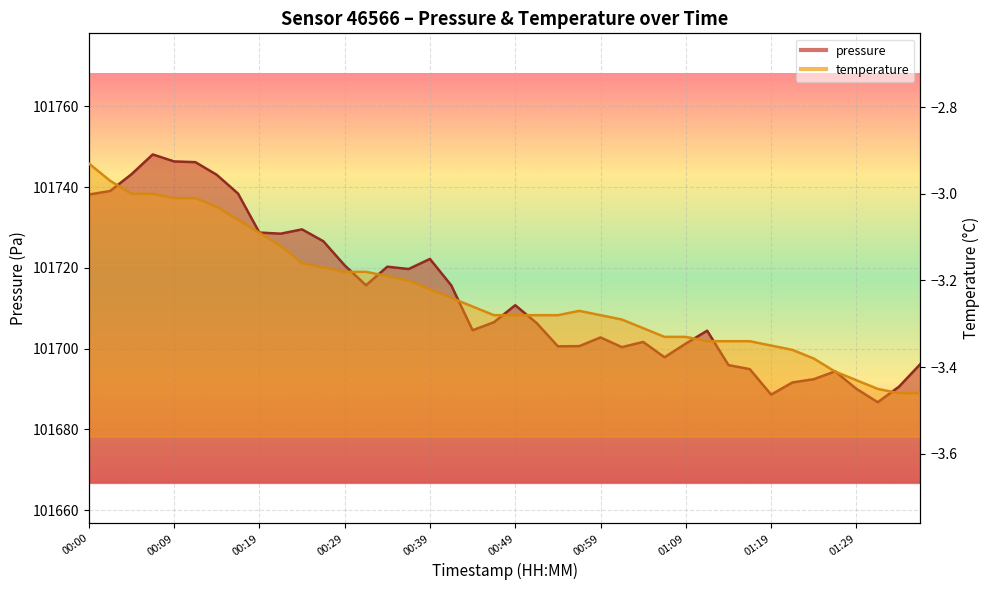

What is the difference between the maximum and second lowest values in the temperature series?

0.5